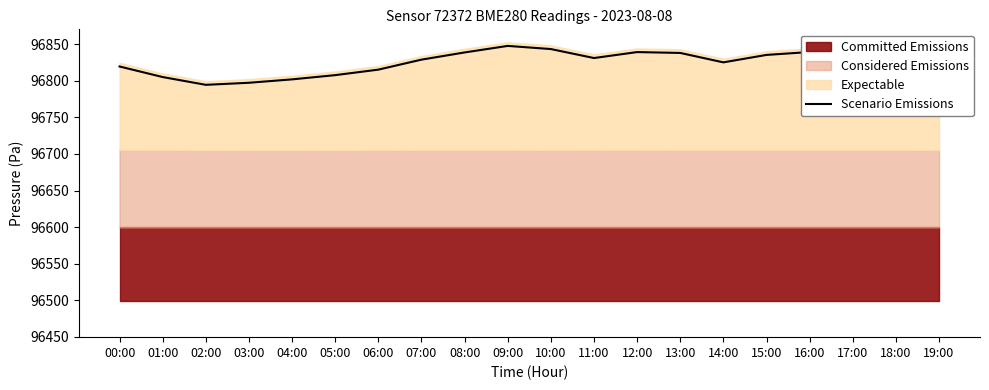

Read the value at 09:00.

96847.8